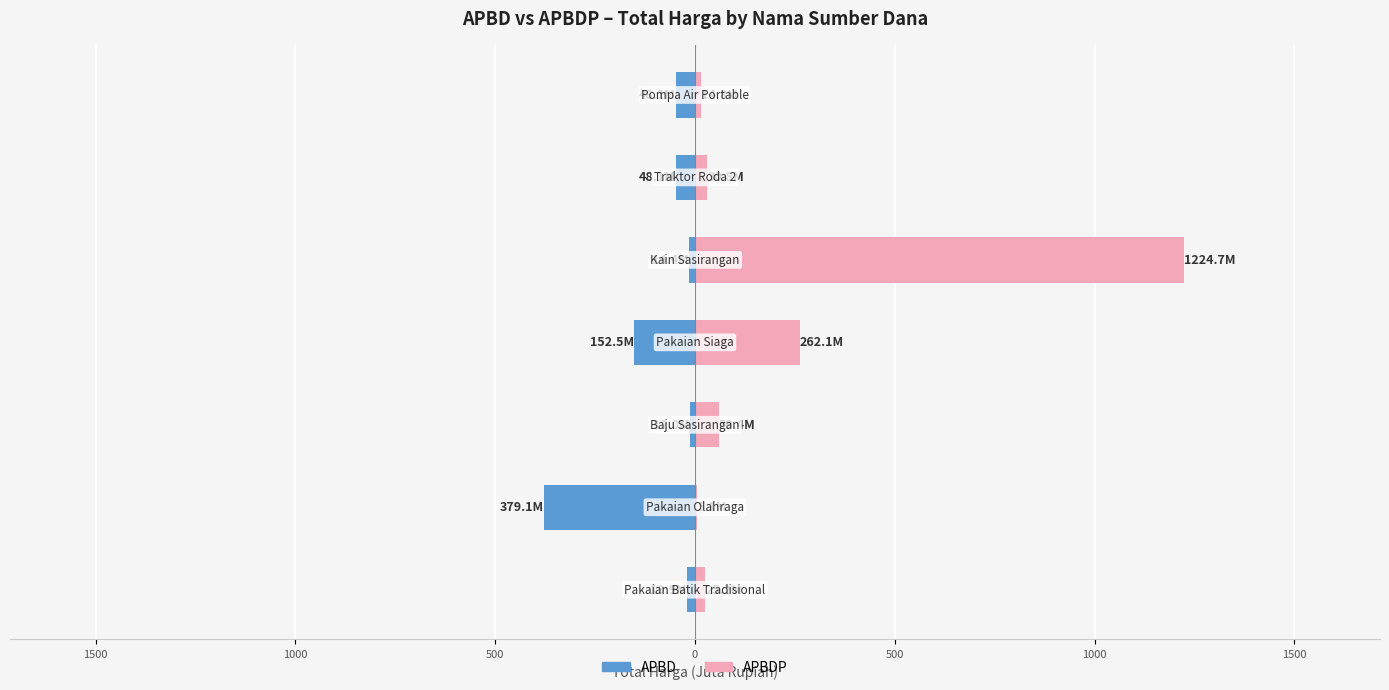

What are all the series names shown in the legend?

APBD, APBDP